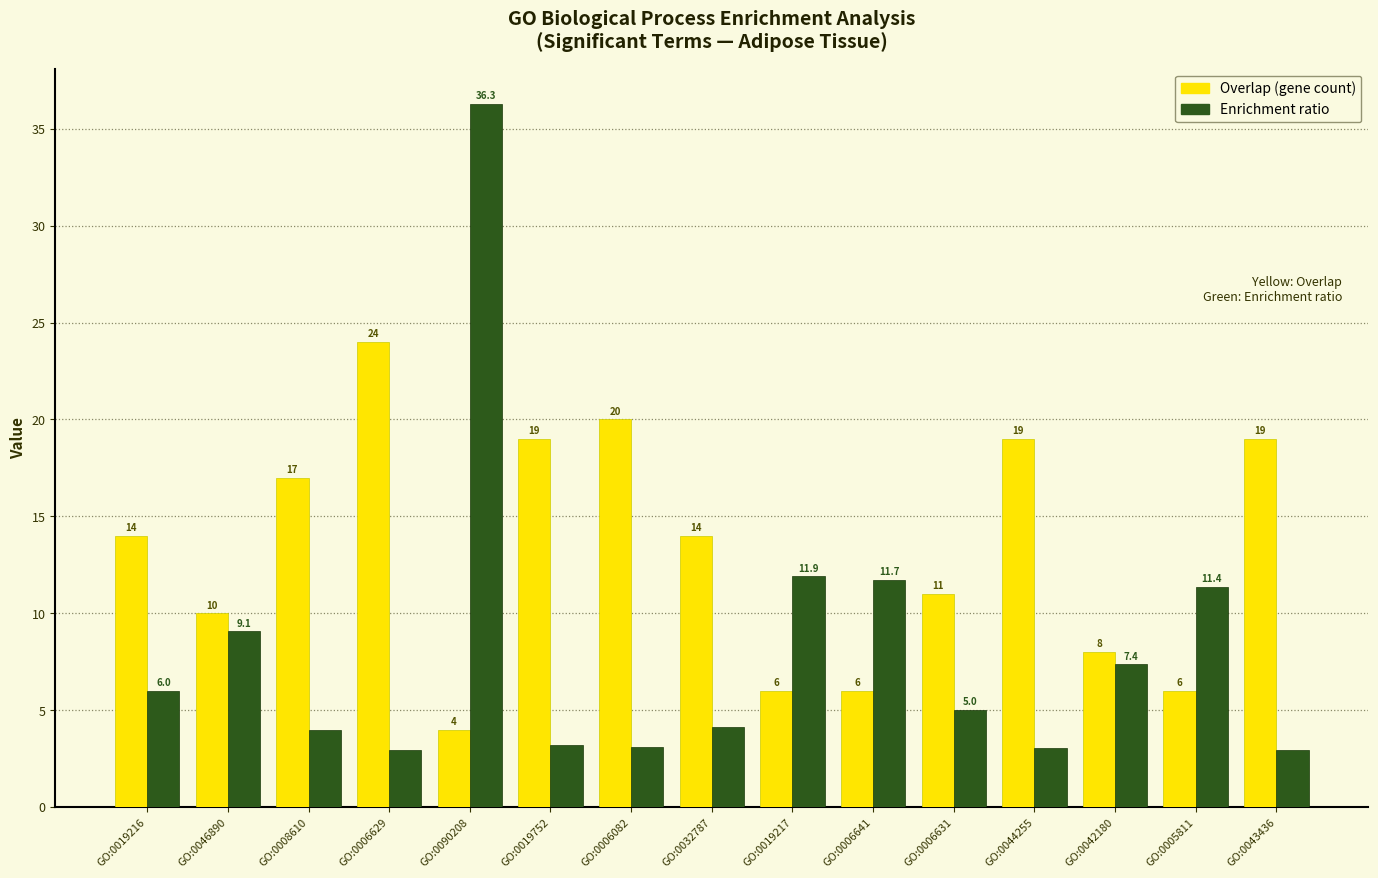

What is the label of the 9th bar from the left?

GO:0019217